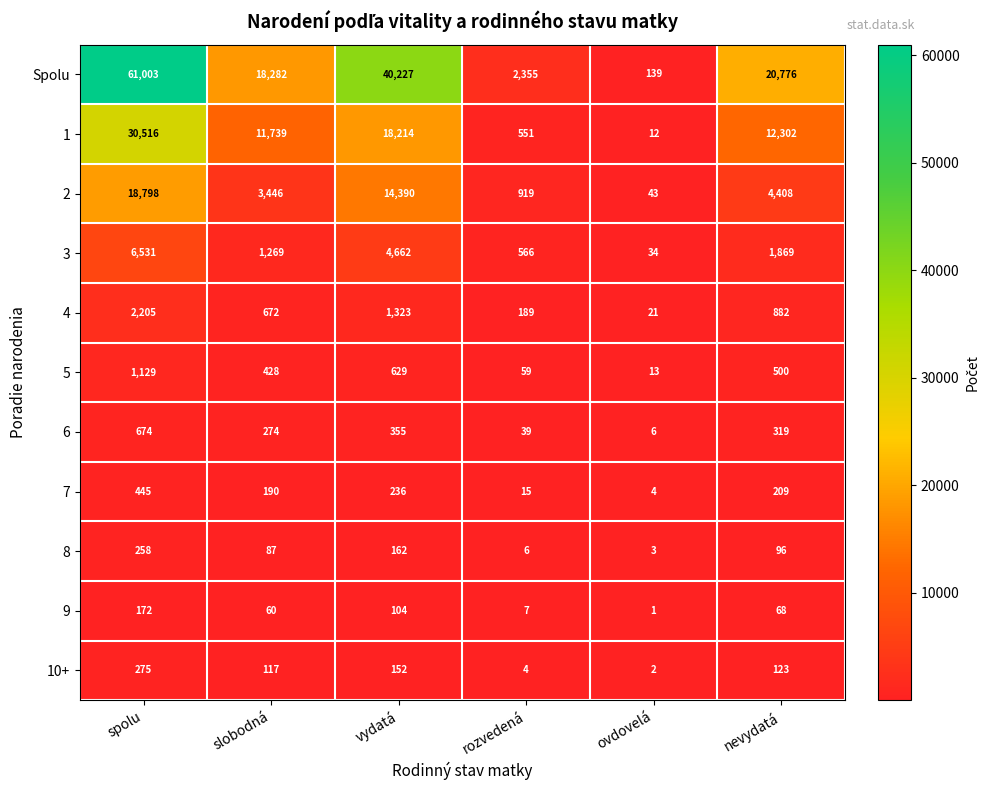

Which label corresponds to the largest value in the chart?

spolu